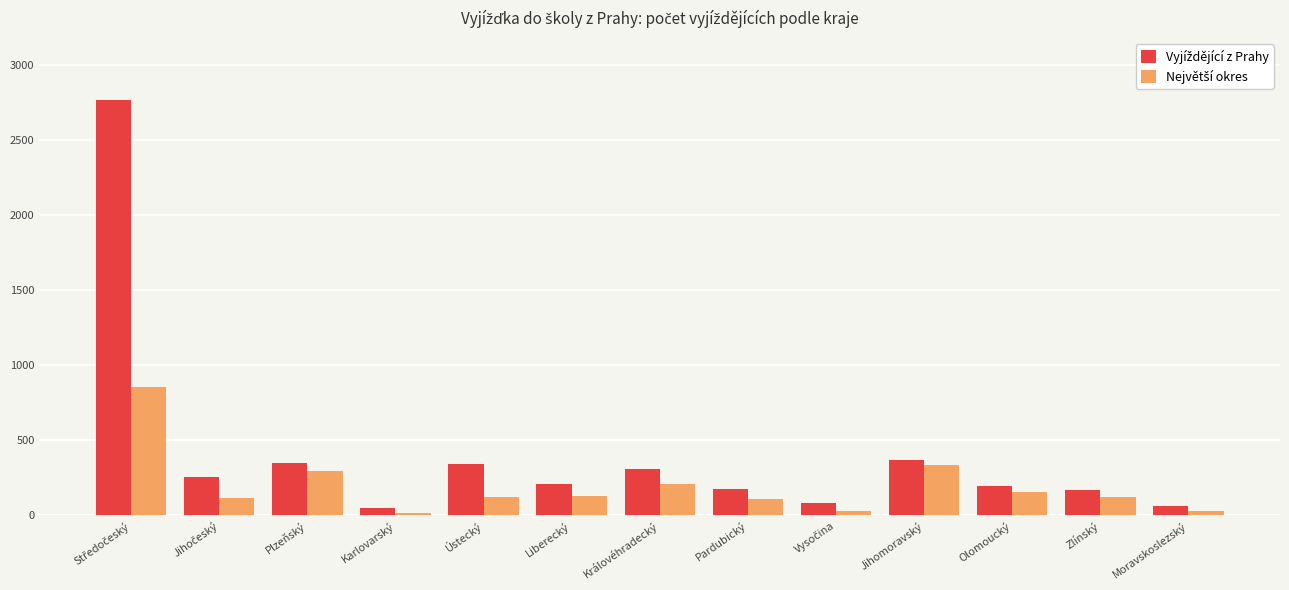

What is the greatest value displayed?

2764